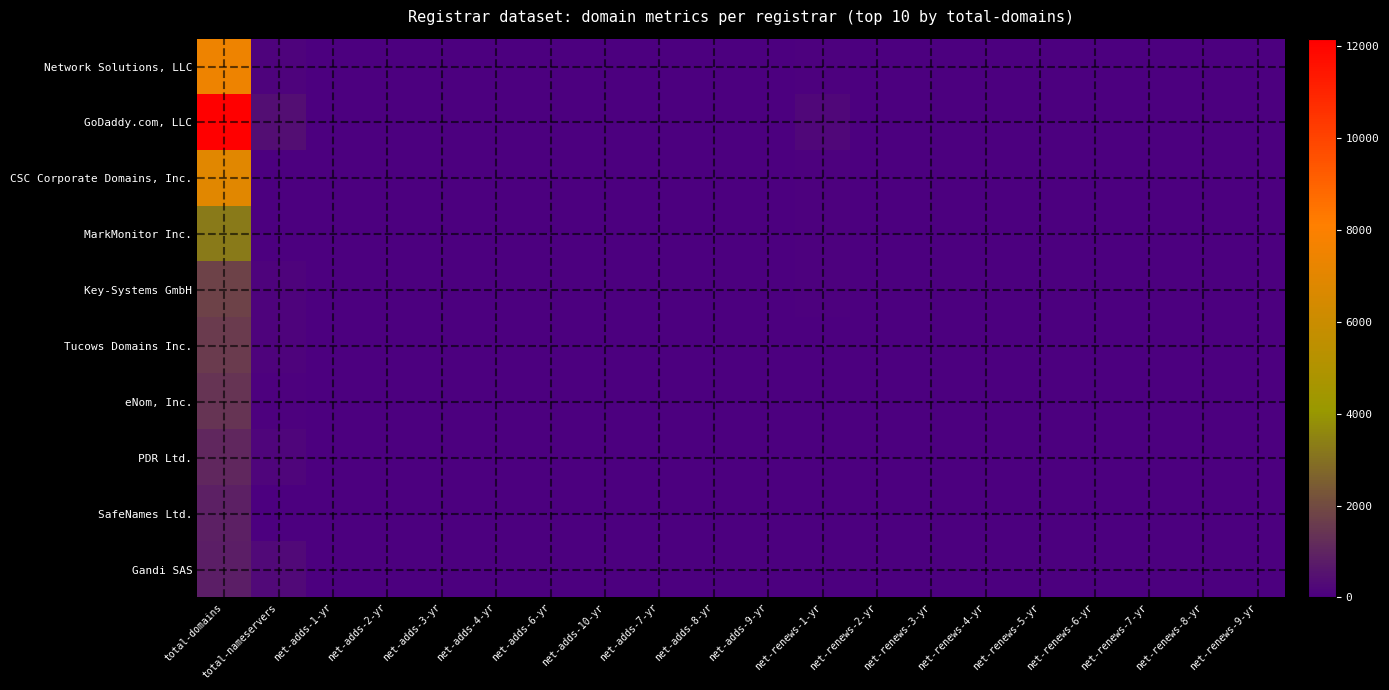

Reading left to right, extract all data points from this chart.

Network Solutions, LLC: total-domains=7430	total-nameservers=104	net-adds-1-yr=9	net-adds-2-yr=0	net-adds-3-yr=0	net-adds-4-yr=0	net-adds-6-yr=1	net-adds-10-yr=0	net-adds-7-yr=0	net-adds-8-yr=0	net-adds-9-yr=0	net-renews-1-yr=93	net-renews-2-yr=11	net-renews-3-yr=15	net-renews-4-yr=0	net-renews-5-yr=2	net-renews-6-yr=0	net-renews-7-yr=0	net-renews-8-yr=0	net-renews-9-yr=0
GoDaddy.com, LLC: total-domains=12161	total-nameservers=421	net-adds-1-yr=40	net-adds-2-yr=3	net-adds-3-yr=2	net-adds-4-yr=0	net-adds-6-yr=0	net-adds-10-yr=0	net-adds-7-yr=0	net-adds-8-yr=0	net-adds-9-yr=0	net-renews-1-yr=234	net-renews-2-yr=10	net-renews-3-yr=0	net-renews-4-yr=0	net-renews-5-yr=3	net-renews-6-yr=0	net-renews-7-yr=0	net-renews-8-yr=0	net-renews-9-yr=0
CSC Corporate Domains, Inc.: total-domains=6921	total-nameservers=37	net-adds-1-yr=1	net-adds-2-yr=0	net-adds-3-yr=0	net-adds-4-yr=0	net-adds-6-yr=0	net-adds-10-yr=0	net-adds-7-yr=0	net-adds-8-yr=0	net-adds-9-yr=0	net-renews-1-yr=75	net-renews-2-yr=1	net-renews-3-yr=0	net-renews-4-yr=0	net-renews-5-yr=0	net-renews-6-yr=0	net-renews-7-yr=0	net-renews-8-yr=0	net-renews-9-yr=0
MarkMonitor Inc.: total-domains=3259	total-nameservers=16	net-adds-1-yr=4	net-adds-2-yr=1	net-adds-3-yr=0	net-adds-4-yr=0	net-adds-6-yr=0	net-adds-10-yr=0	net-adds-7-yr=0	net-adds-8-yr=0	net-adds-9-yr=0	net-renews-1-yr=64	net-renews-2-yr=8	net-renews-3-yr=0	net-renews-4-yr=0	net-renews-5-yr=0	net-renews-6-yr=0	net-renews-7-yr=0	net-renews-8-yr=0	net-renews-9-yr=0
Key-Systems GmbH: total-domains=1766	total-nameservers=104	net-adds-1-yr=8	net-adds-2-yr=0	net-adds-3-yr=0	net-adds-4-yr=0	net-adds-6-yr=0	net-adds-10-yr=0	net-adds-7-yr=0	net-adds-8-yr=0	net-adds-9-yr=0	net-renews-1-yr=49	net-renews-2-yr=0	net-renews-3-yr=0	net-renews-4-yr=0	net-renews-5-yr=0	net-renews-6-yr=0	net-renews-7-yr=0	net-renews-8-yr=0	net-renews-9-yr=0
Tucows Domains Inc.: total-domains=1602	total-nameservers=104	net-adds-1-yr=2	net-adds-2-yr=0	net-adds-3-yr=0	net-adds-4-yr=0	net-adds-6-yr=0	net-adds-10-yr=0	net-adds-7-yr=0	net-adds-8-yr=0	net-adds-9-yr=0	net-renews-1-yr=37	net-renews-2-yr=1	net-renews-3-yr=0	net-renews-4-yr=0	net-renews-5-yr=0	net-renews-6-yr=0	net-renews-7-yr=0	net-renews-8-yr=0	net-renews-9-yr=0
eNom, Inc.: total-domains=1407	total-nameservers=59	net-adds-1-yr=0	net-adds-2-yr=0	net-adds-3-yr=0	net-adds-4-yr=0	net-adds-6-yr=0	net-adds-10-yr=0	net-adds-7-yr=0	net-adds-8-yr=0	net-adds-9-yr=0	net-renews-1-yr=42	net-renews-2-yr=0	net-renews-3-yr=0	net-renews-4-yr=0	net-renews-5-yr=0	net-renews-6-yr=0	net-renews-7-yr=0	net-renews-8-yr=0	net-renews-9-yr=0
PDR Ltd.: total-domains=1049	total-nameservers=147	net-adds-1-yr=7	net-adds-2-yr=0	net-adds-3-yr=0	net-adds-4-yr=0	net-adds-6-yr=0	net-adds-10-yr=0	net-adds-7-yr=0	net-adds-8-yr=0	net-adds-9-yr=0	net-renews-1-yr=22	net-renews-2-yr=1	net-renews-3-yr=0	net-renews-4-yr=0	net-renews-5-yr=1	net-renews-6-yr=0	net-renews-7-yr=0	net-renews-8-yr=0	net-renews-9-yr=2
SafeNames Ltd.: total-domains=859	total-nameservers=15	net-adds-1-yr=15	net-adds-2-yr=0	net-adds-3-yr=0	net-adds-4-yr=0	net-adds-6-yr=0	net-adds-10-yr=0	net-adds-7-yr=0	net-adds-8-yr=0	net-adds-9-yr=0	net-renews-1-yr=7	net-renews-2-yr=0	net-renews-3-yr=0	net-renews-4-yr=0	net-renews-5-yr=0	net-renews-6-yr=0	net-renews-7-yr=0	net-renews-8-yr=0	net-renews-9-yr=0
Gandi SAS: total-domains=825	total-nameservers=265	net-adds-1-yr=4	net-adds-2-yr=0	net-adds-3-yr=0	net-adds-4-yr=0	net-adds-6-yr=0	net-adds-10-yr=0	net-adds-7-yr=0	net-adds-8-yr=0	net-adds-9-yr=0	net-renews-1-yr=19	net-renews-2-yr=0	net-renews-3-yr=1	net-renews-4-yr=0	net-renews-5-yr=0	net-renews-6-yr=0	net-renews-7-yr=0	net-renews-8-yr=0	net-renews-9-yr=0